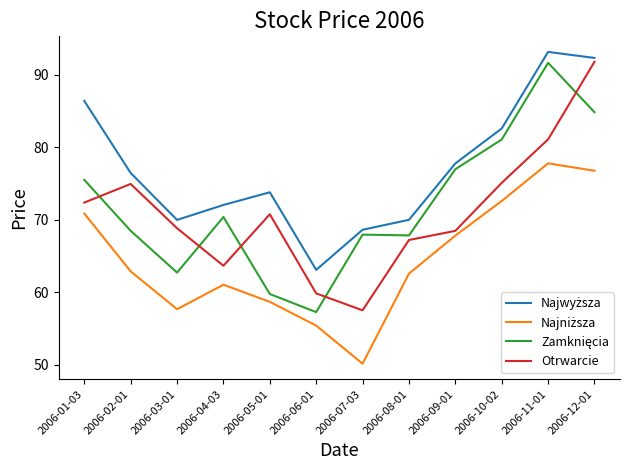

What is the total value across all series at 2006-09-01?

291.1